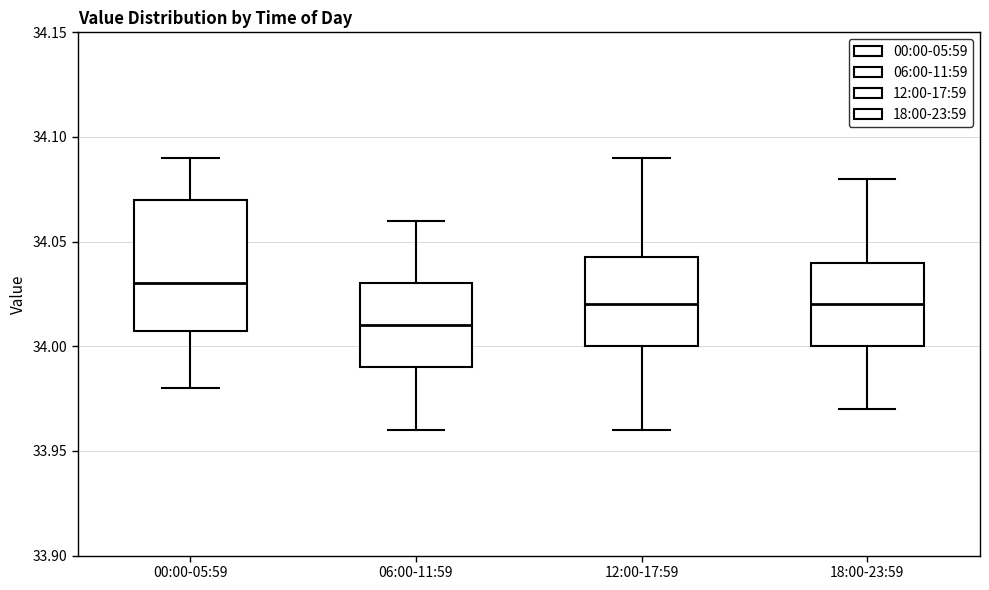

Which box's median line is the highest?

00:00-05:59